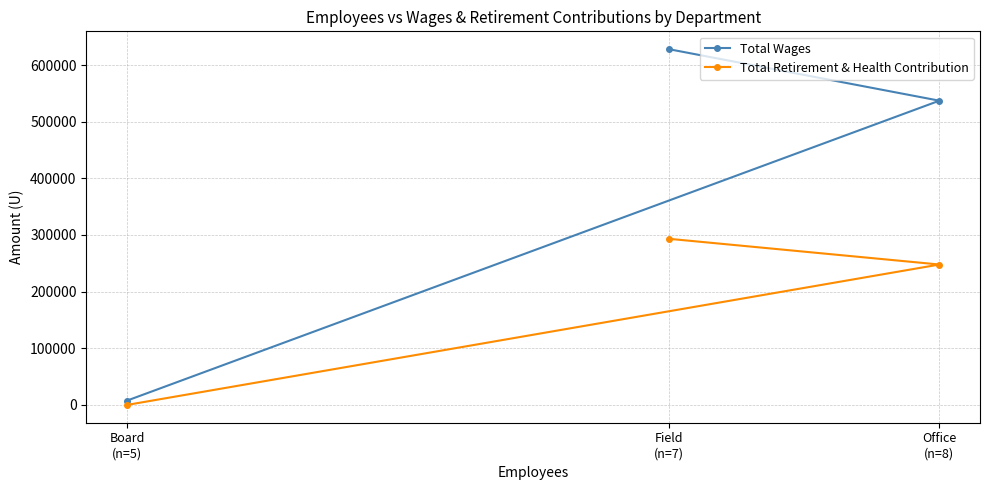

The Total Retirement & Health Contribution series shows 247877 at Office
(n=8). True or false?

True